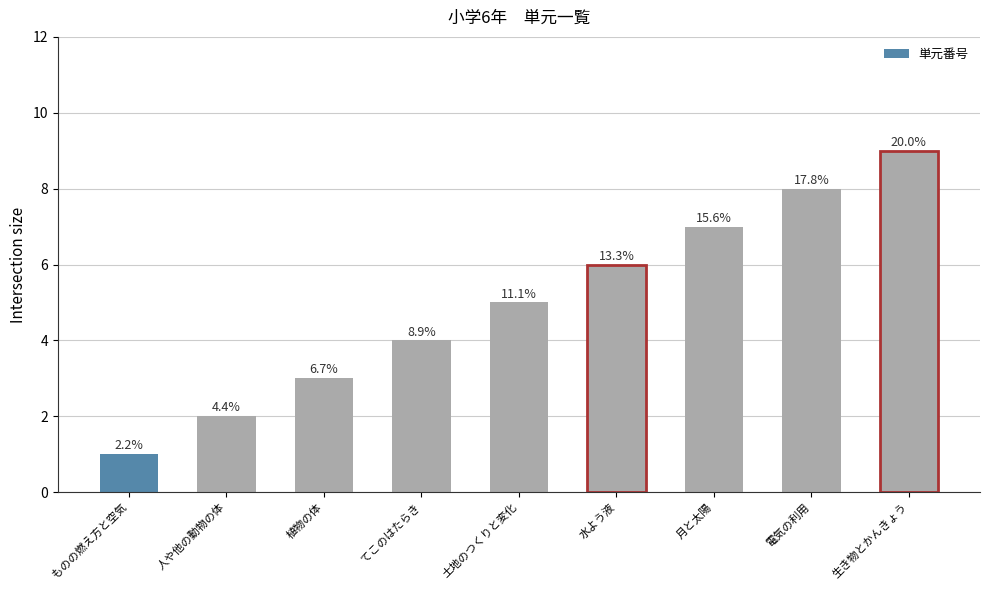

How many bars are there in total?

9